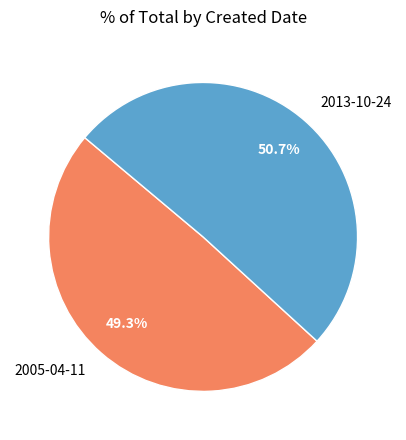

What percentage is the 2005-04-11 slice, to the nearest percent?

49%